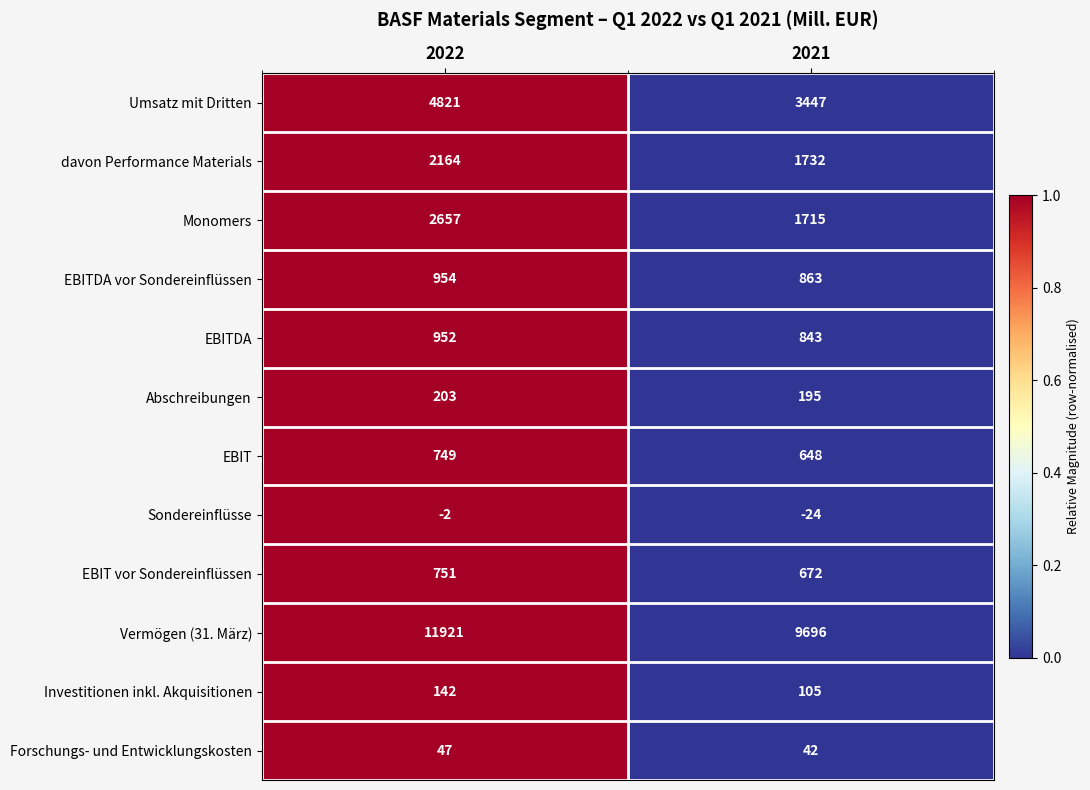

Which series has the largest total across all categories?

Vermögen (31. März)